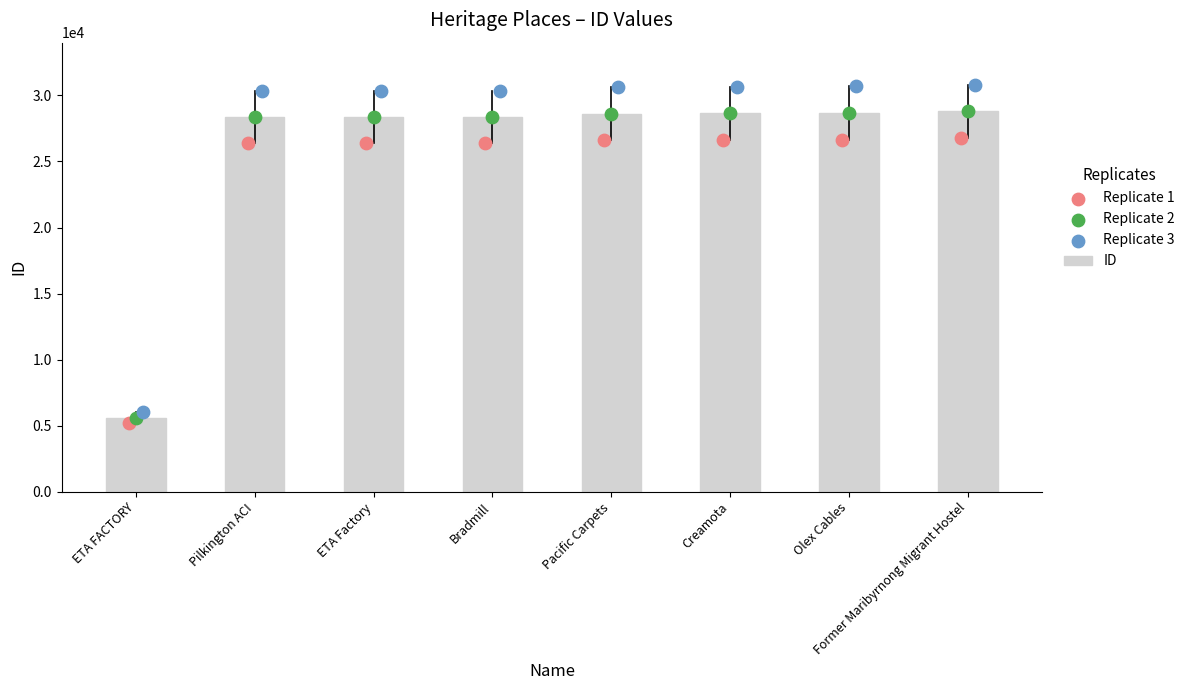

Which series has the widest spread of Y values?

Replicate 3